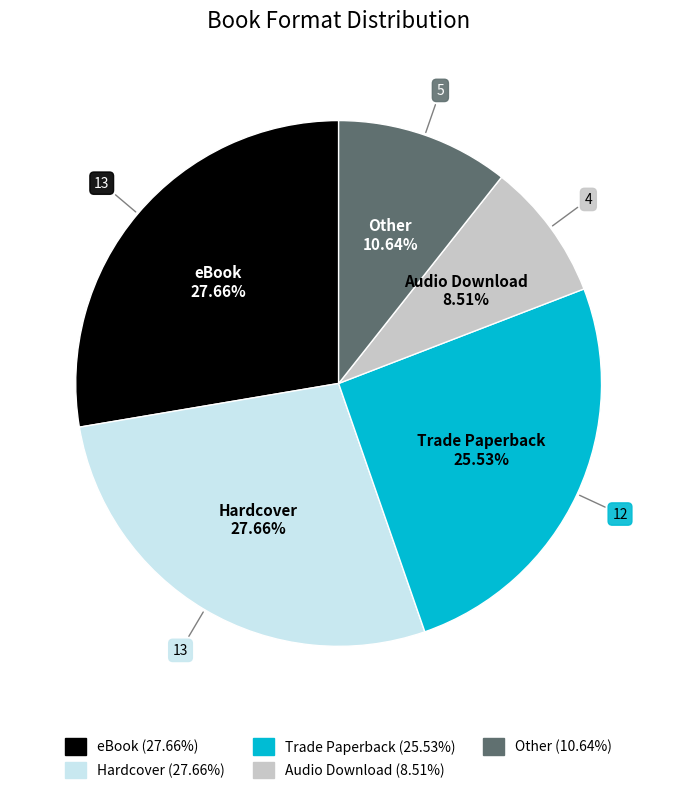

How many slices are in this pie chart?

5